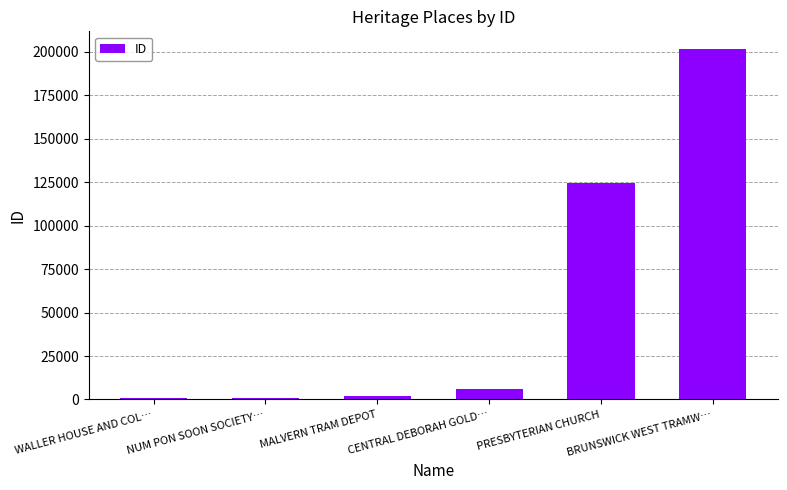

What is the sum of all values?

336108